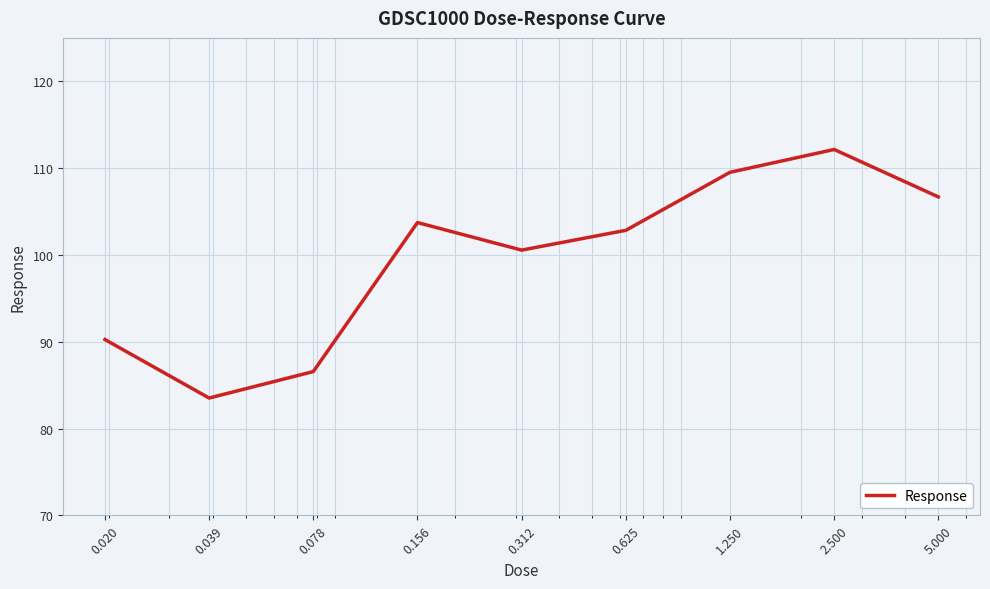

What is the greatest value displayed?

112.1